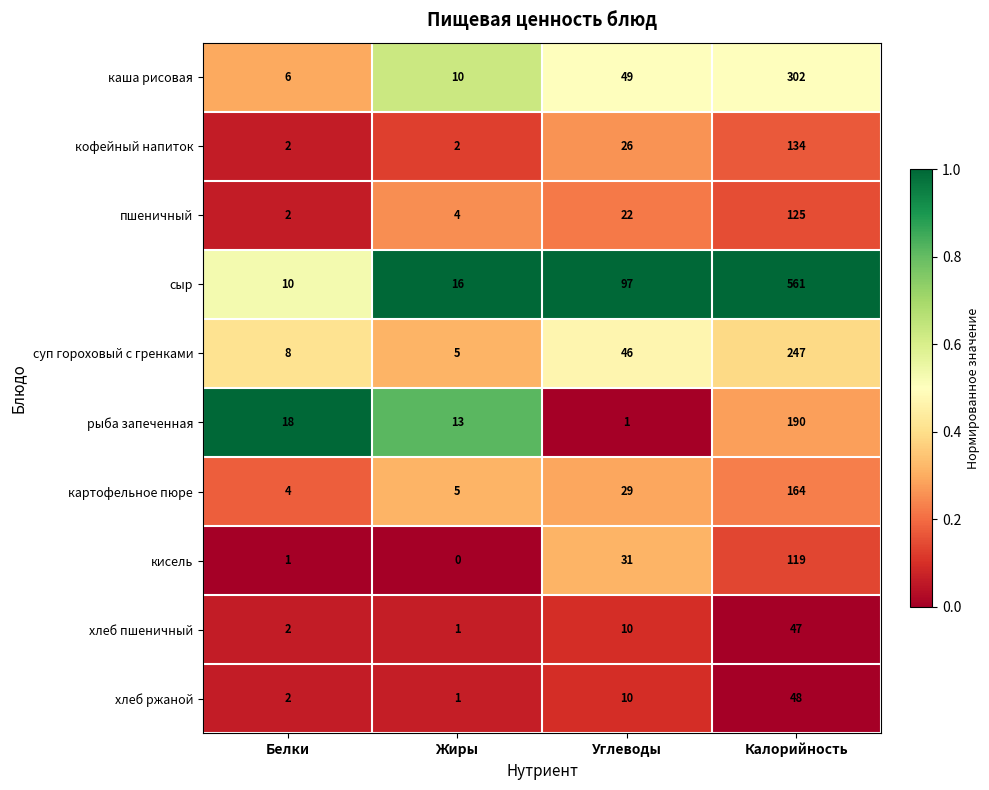

What is the average value of the кисель series?

38